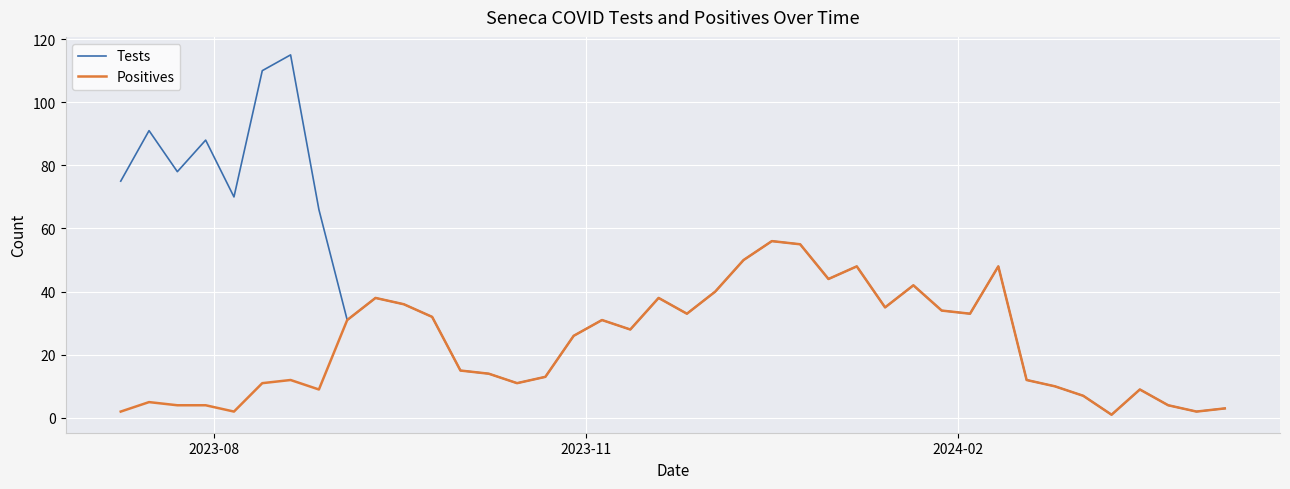

What is the greatest value displayed?

115